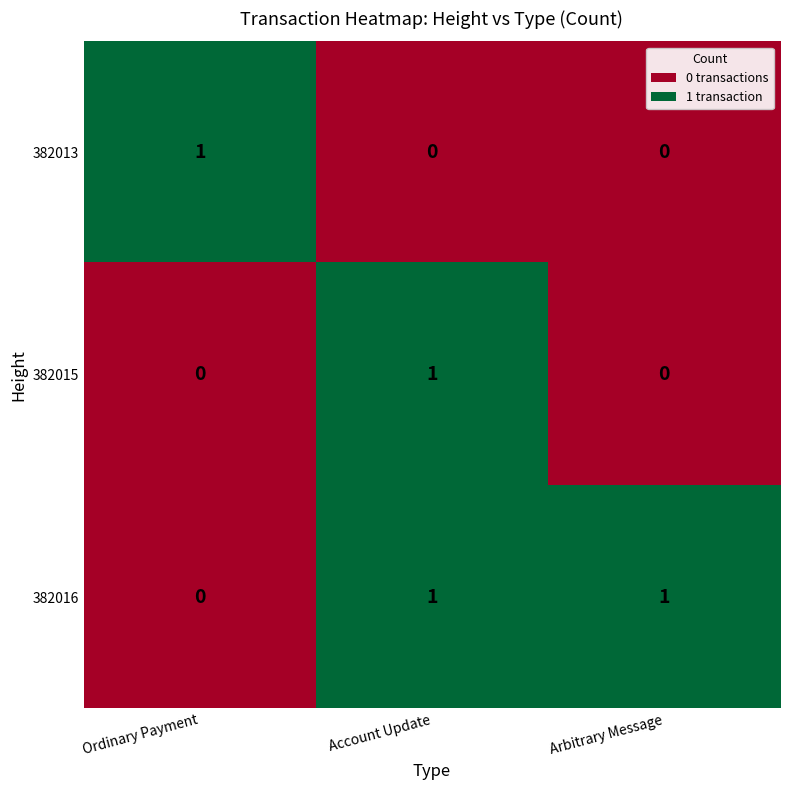

Reading right to left, list all the values displayed in this chart.

382013: 0	0	1
382015: 0	1	0
382016: 1	1	0